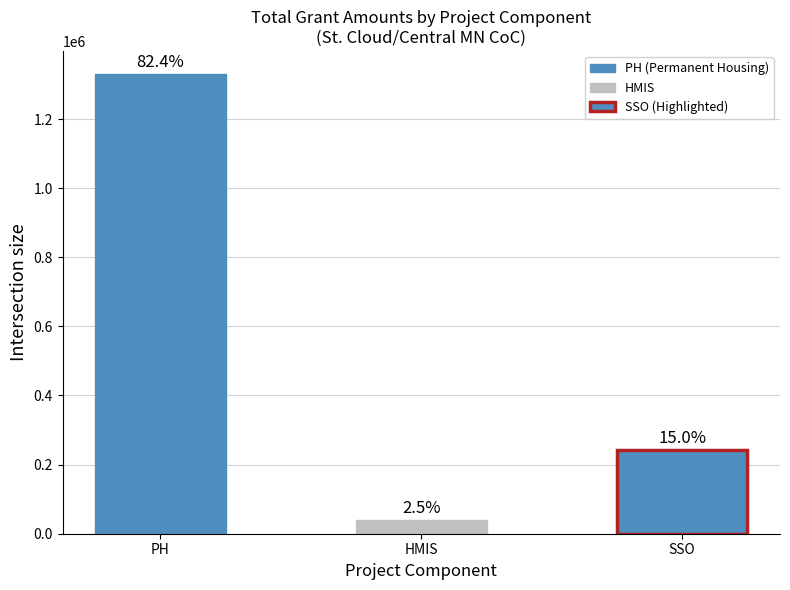

What is the difference between the maximum and minimum values?

1289337